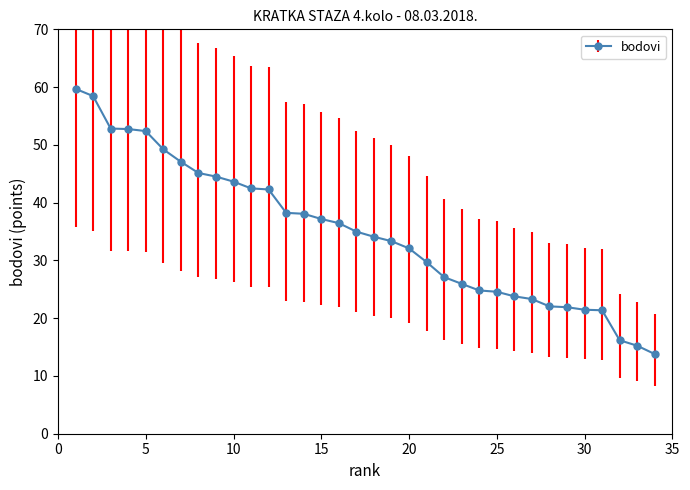

What is the greatest value displayed?

59.7